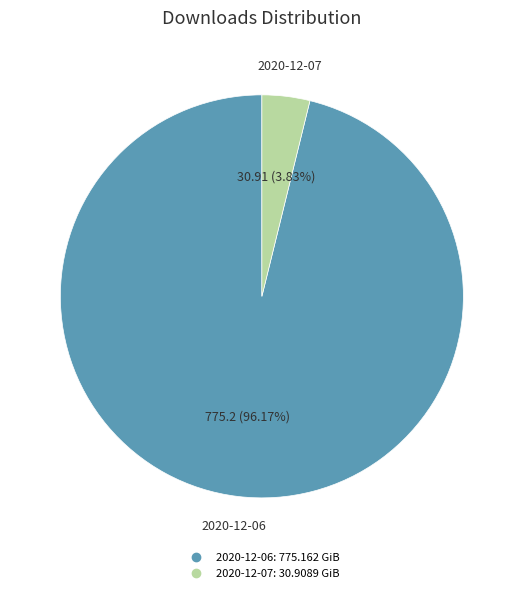

To the nearest percent, what is the average slice percentage?

50%